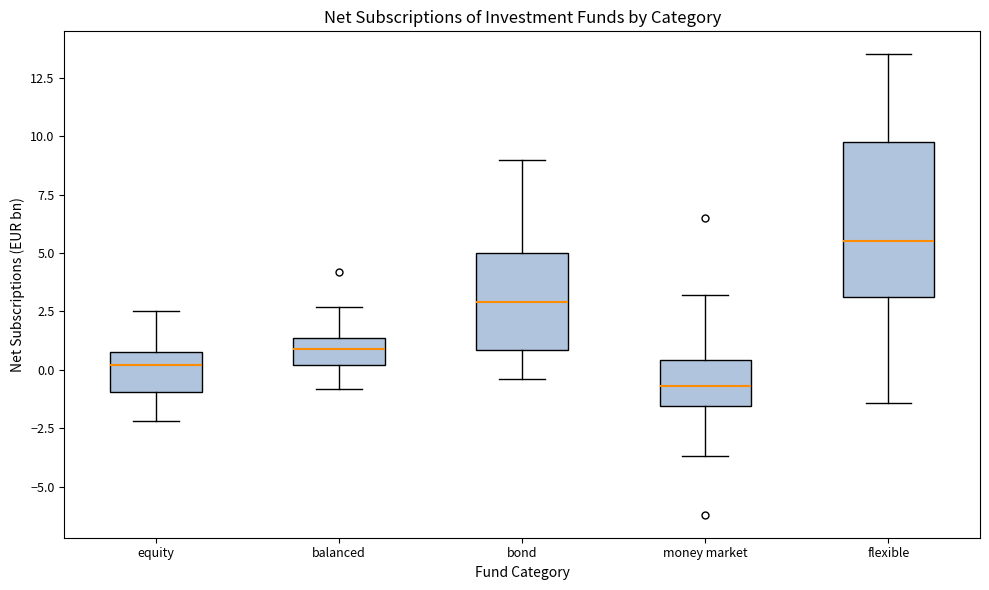

Comparing the boxes themselves (not the whiskers), which one is the tallest?

flexible